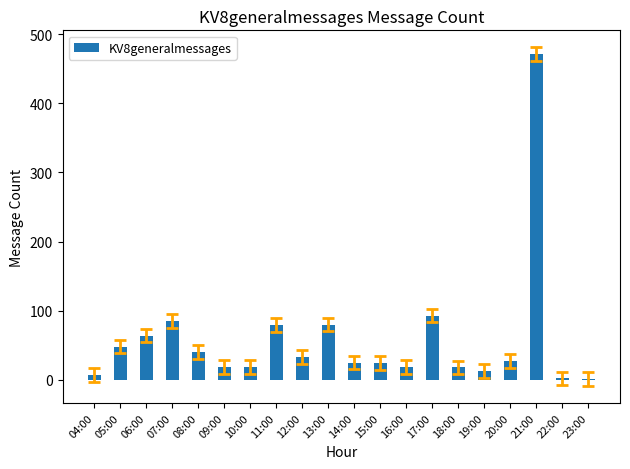

What is the ratio of the value at 17:00 to the value at 20:00?

3.4